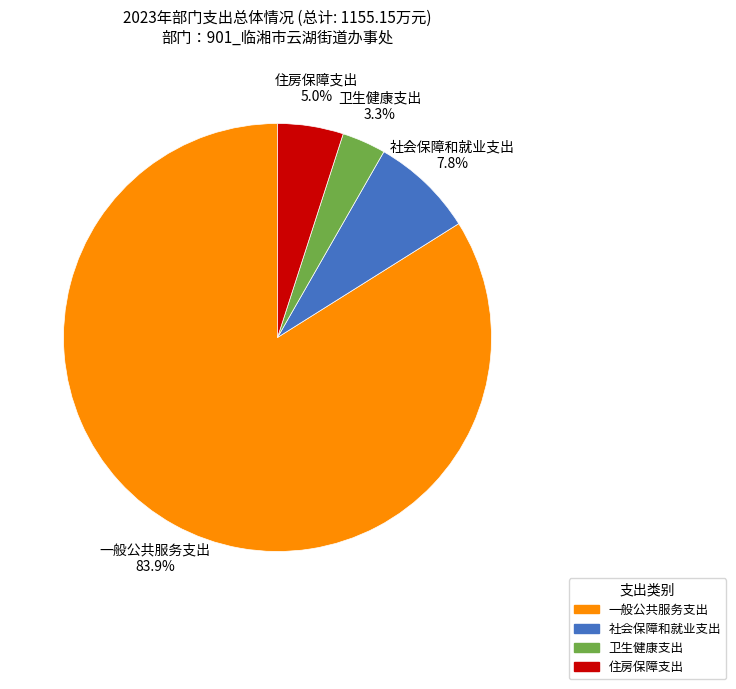

Which category has the smallest portion of the pie?

卫生健康支出